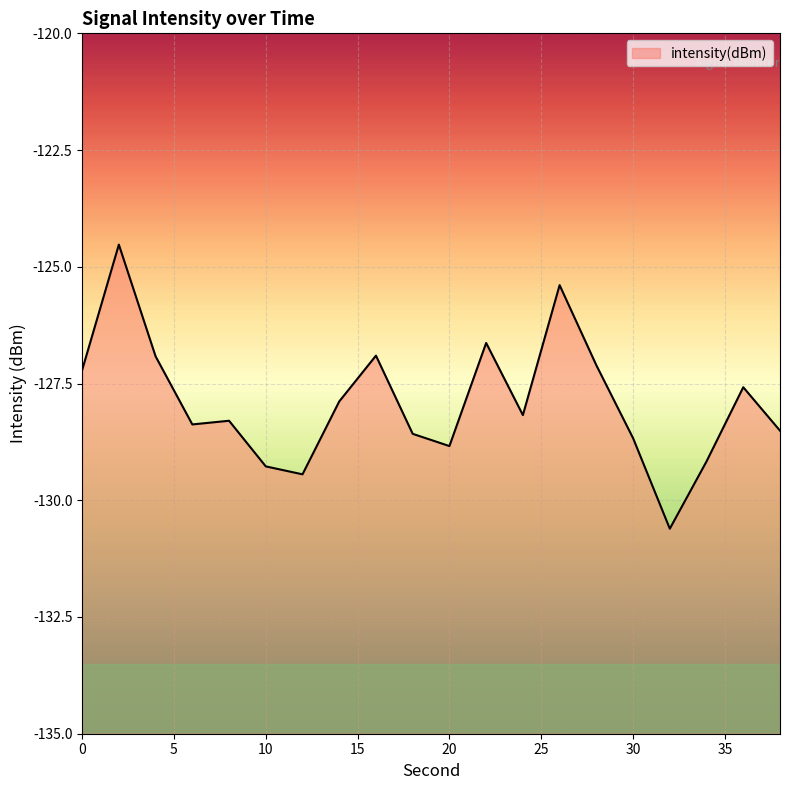

At which category does the data reach its first local peak?

2